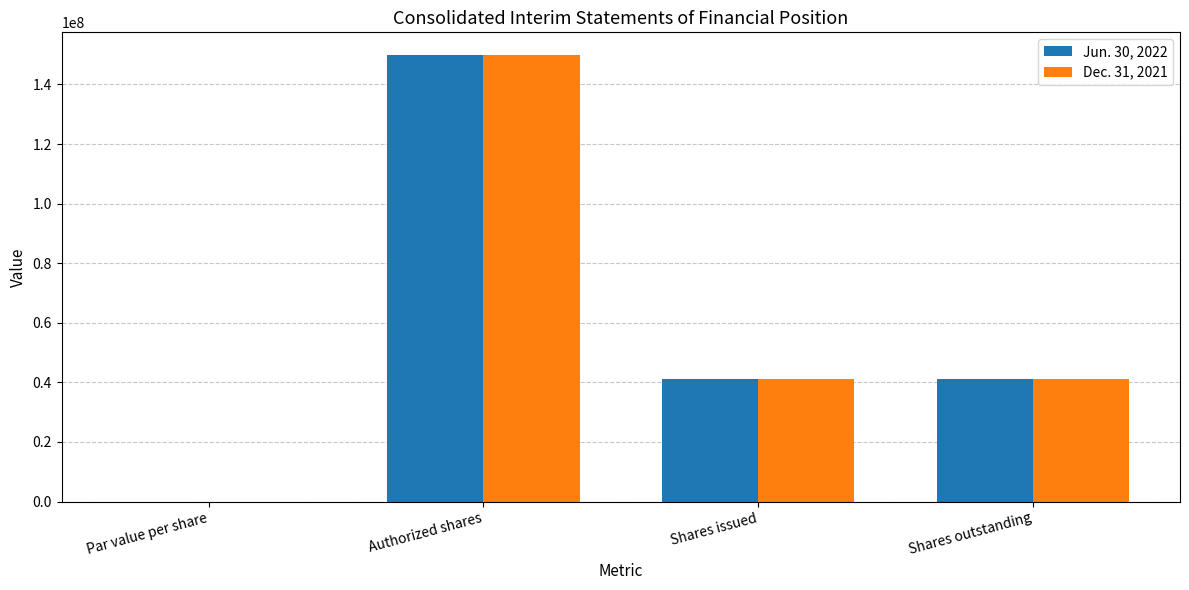

Between Authorized shares and Shares issued, which series saw the biggest shift?

Dec. 31, 2021